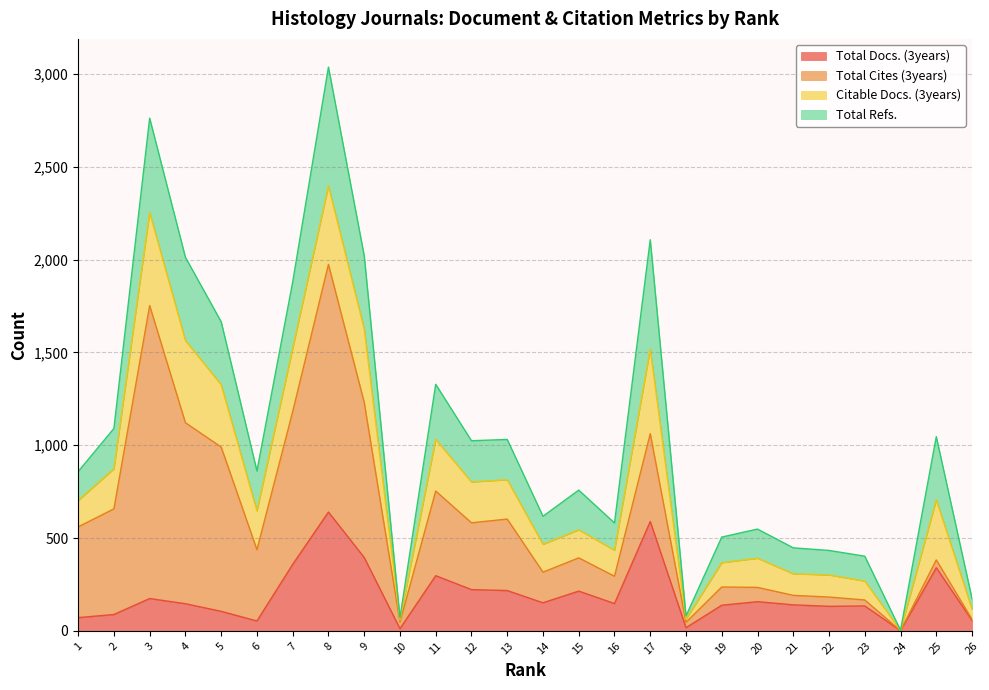

True or false: Citable Docs. (3years) has more than 0 interior local peaks.

True